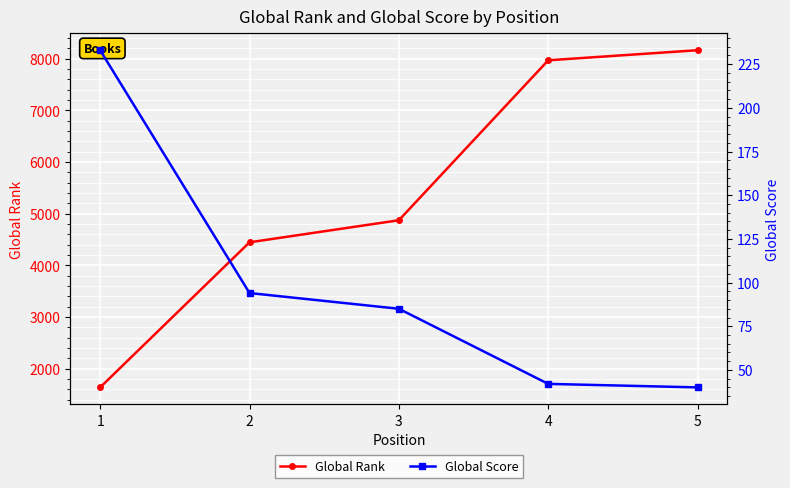

Reading right to left, transcribe all the data shown in this chart.

Global Rank: 5=8162	4=7967	3=4872	2=4445	1=1638
Global Score: 5=40	4=42	3=85	2=94	1=233